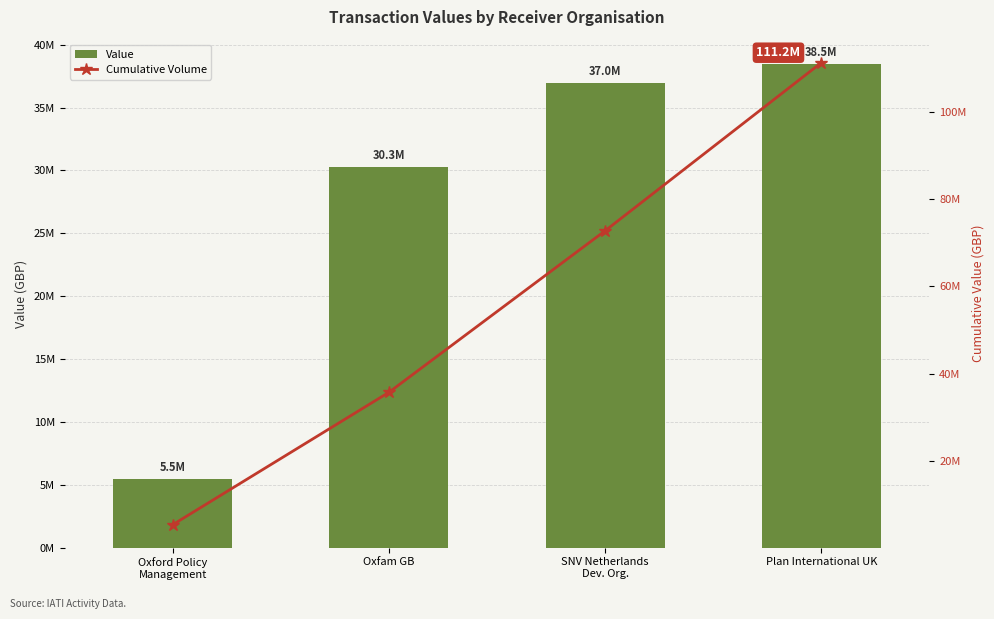

How many distinct data groups are displayed?

2